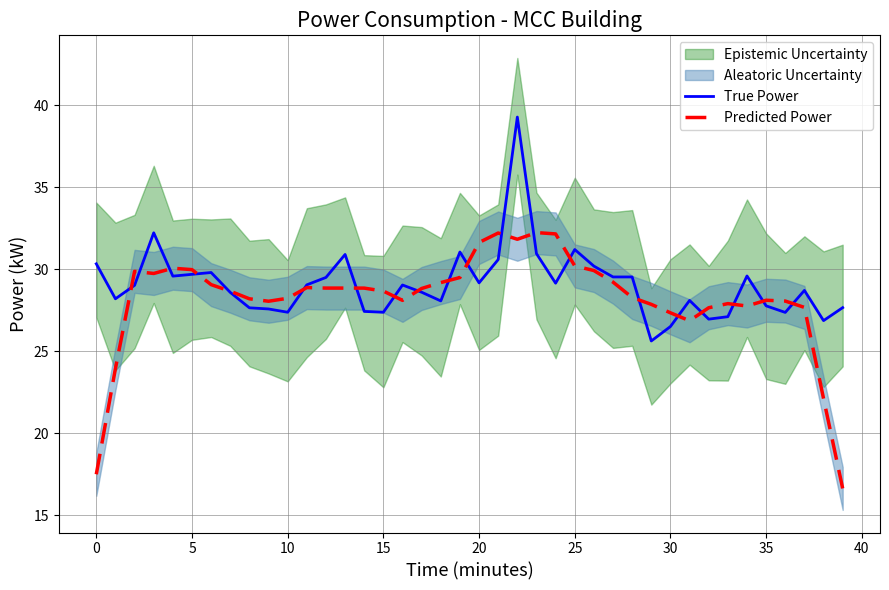

Where does the True Power series first go above 29?

0